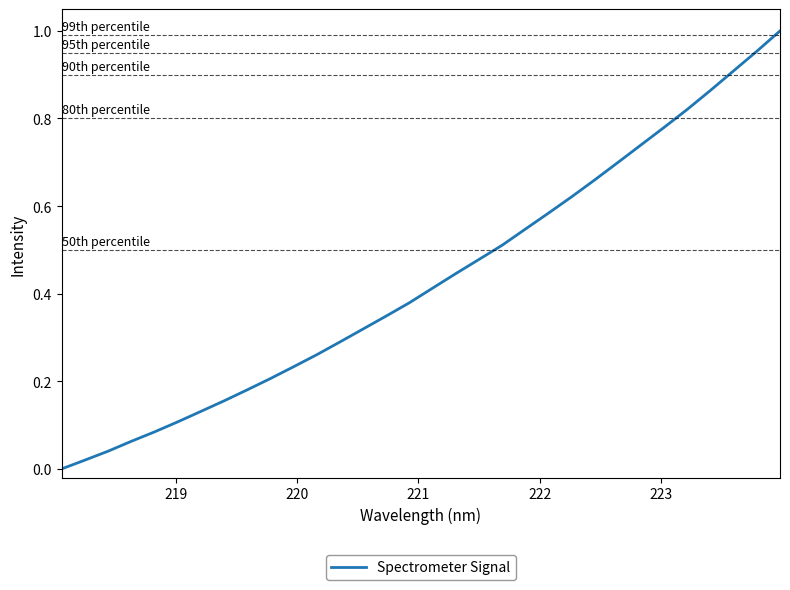

How many categories are shown in the chart?

32